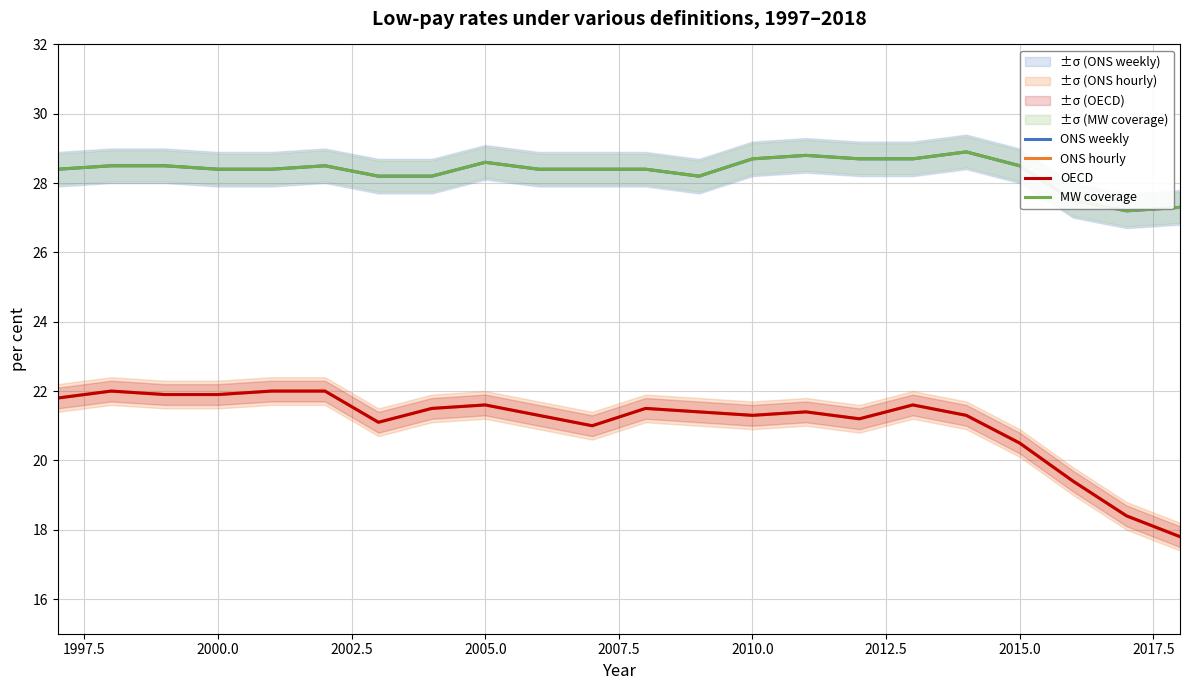

What is the difference between the maximum and minimum values in the OECD series?

4.2